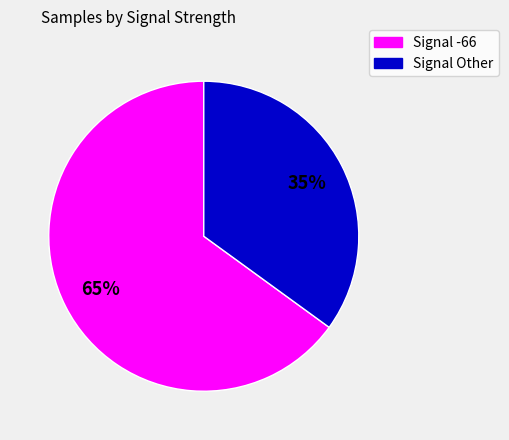

Is there any slice that represents more than half of the pie?

Yes